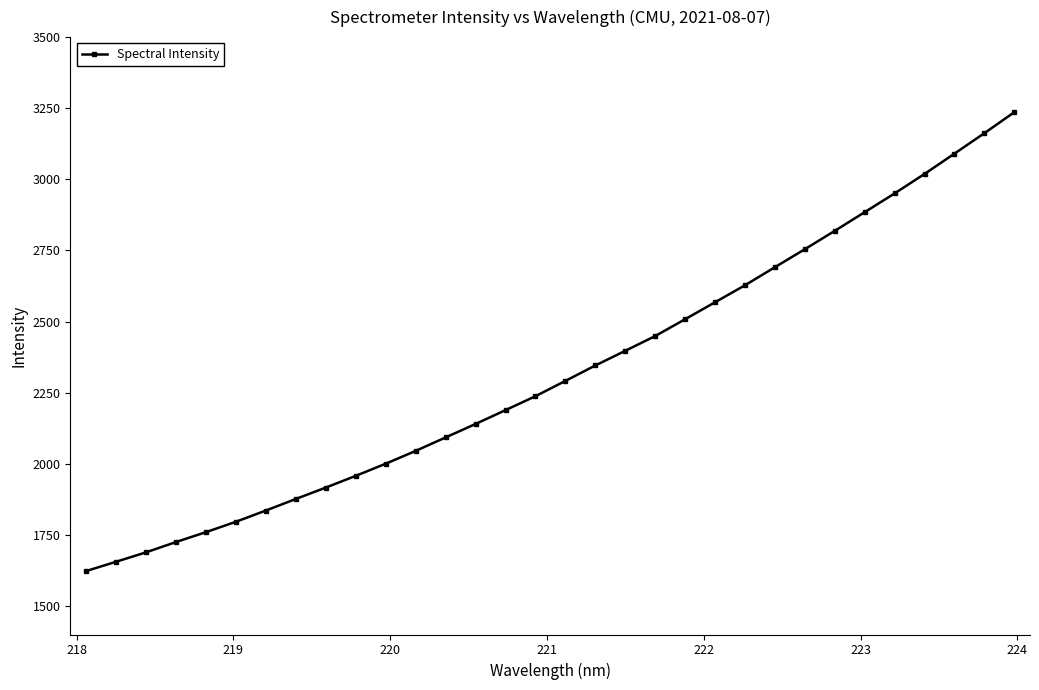

What is the difference between the second highest and minimum values?

1539.5